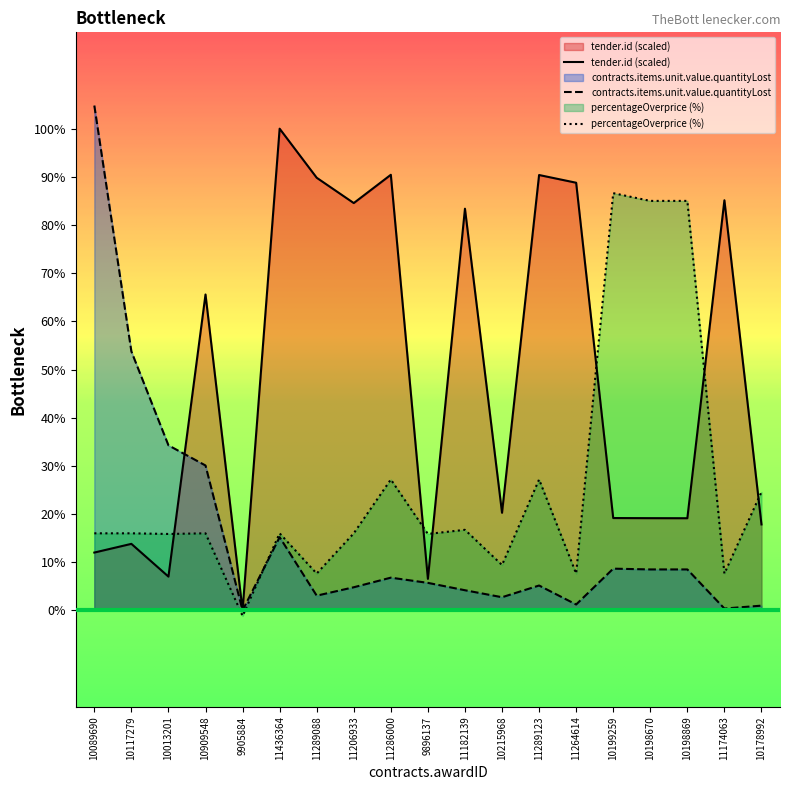

After their last crossing, which series has the higher values: contracts.items.unit.value.quantityLost or tender.id?

tender.id